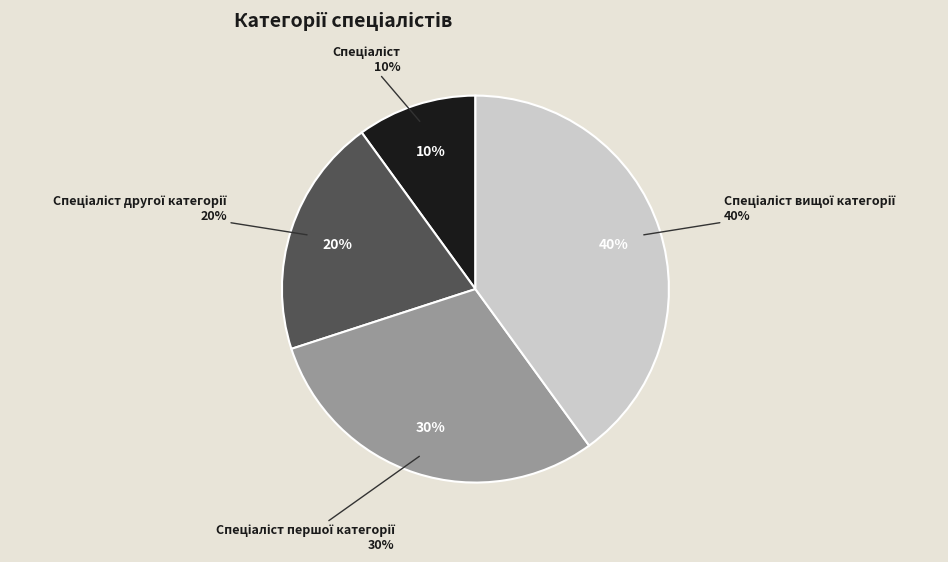

Rank the categories by value from lowest to highest.

Спеціаліст, Спеціаліст другої категорії, Спеціаліст першої категорії, Спеціаліст вищої категорії